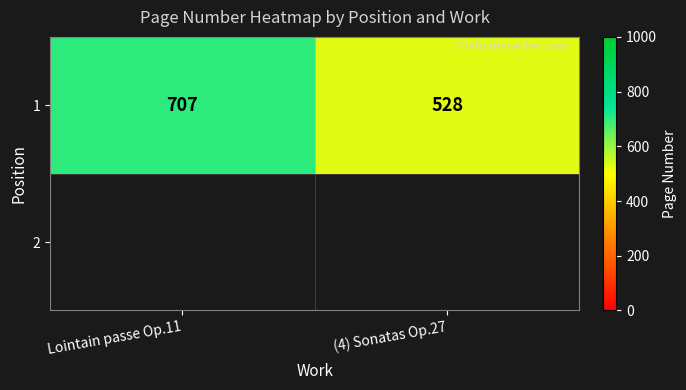

Rank the categories by value from highest to lowest.

Lointain passe Op.11, (4) Sonatas Op.27